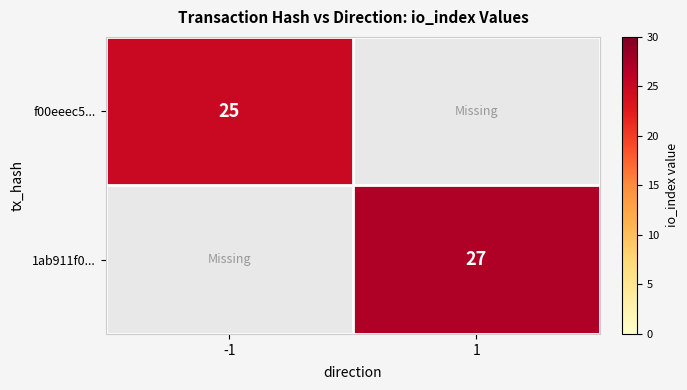

Count the number of data series in this chart.

2